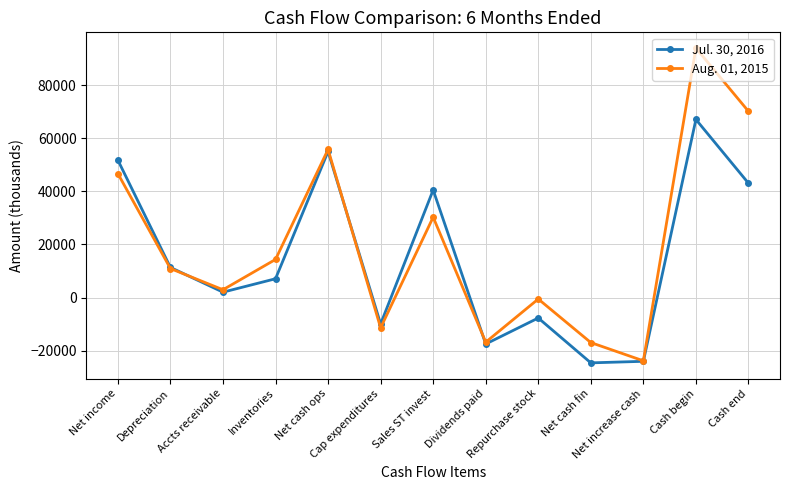

True or false: Aug. 01, 2015 has more than 0 points higher than both neighbors.

True